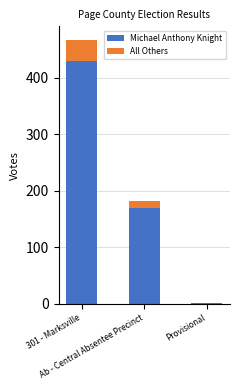

Read the All Others value at 301 - Marksville.

38